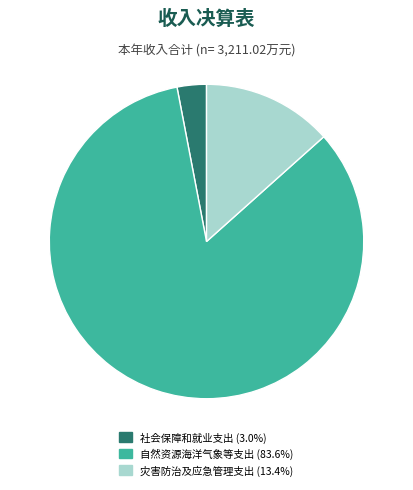

Which slice is the largest?

自然资源海洋气象等支出